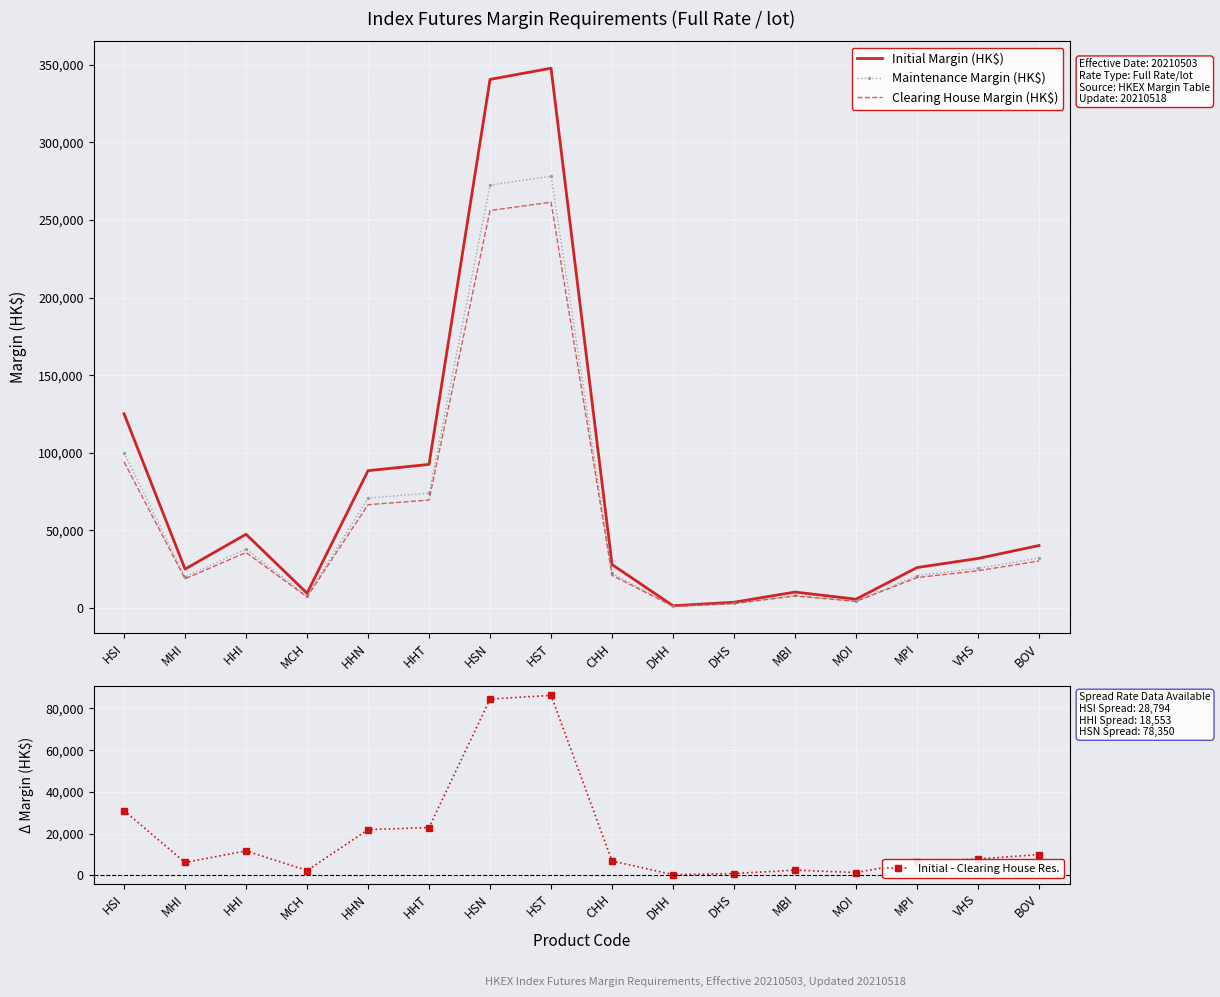

What is the lowest value of the Clearing House Margin (HK$) series?

1060